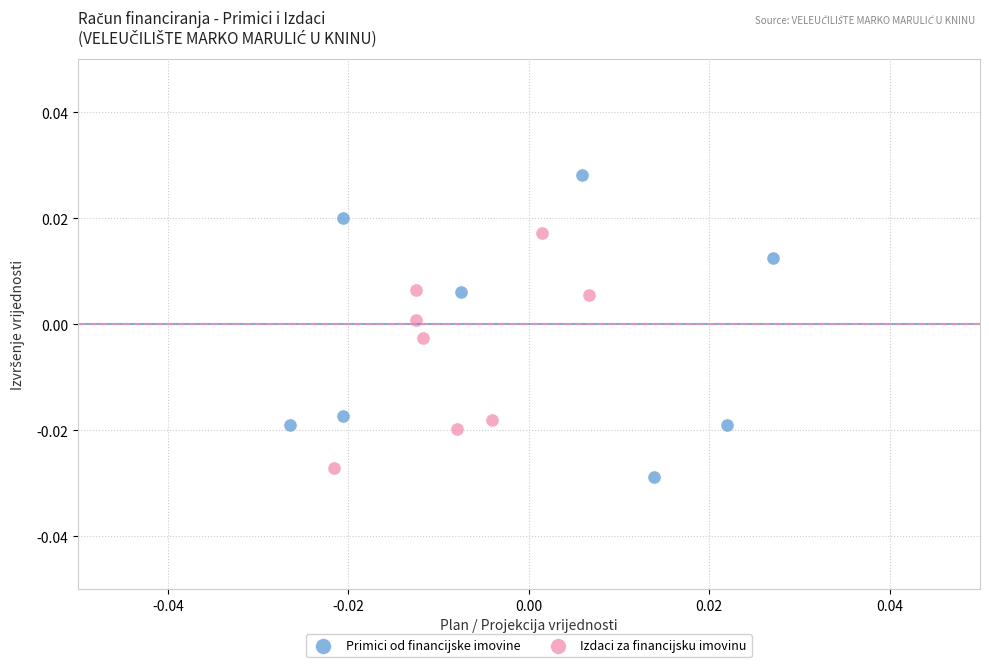

Which series contains the lowest Y value?

Primici od financijske imovine